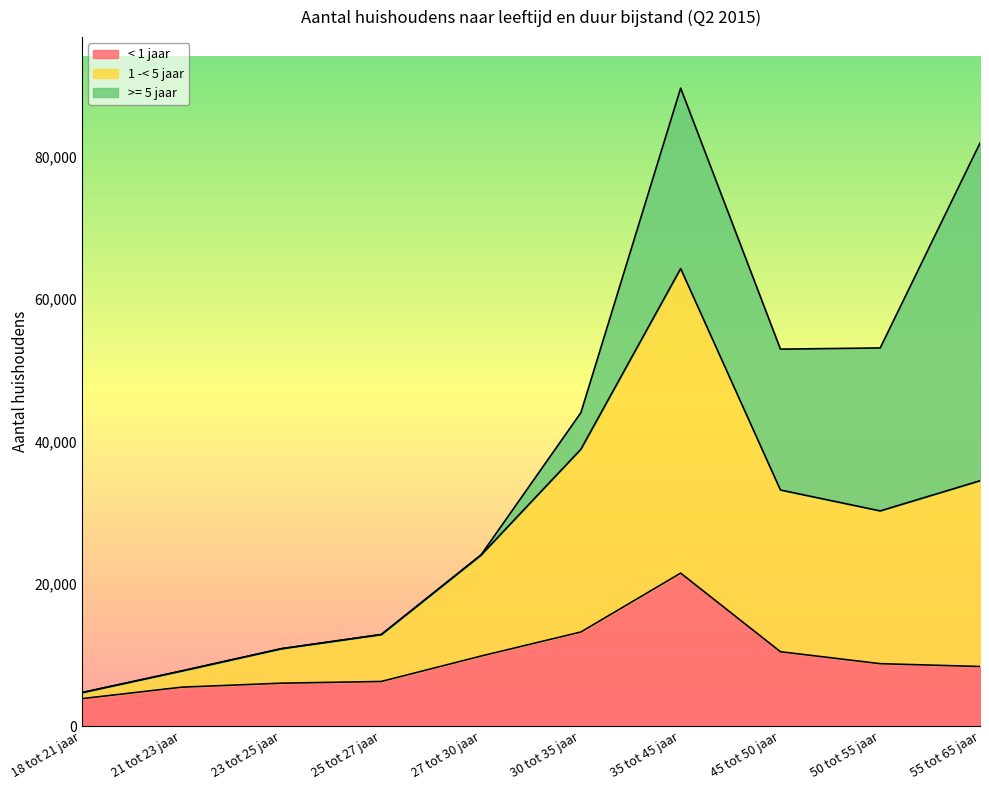

What are all the series names shown in the legend?

< 1 jaar, 1 -< 5 jaar, >= 5 jaar